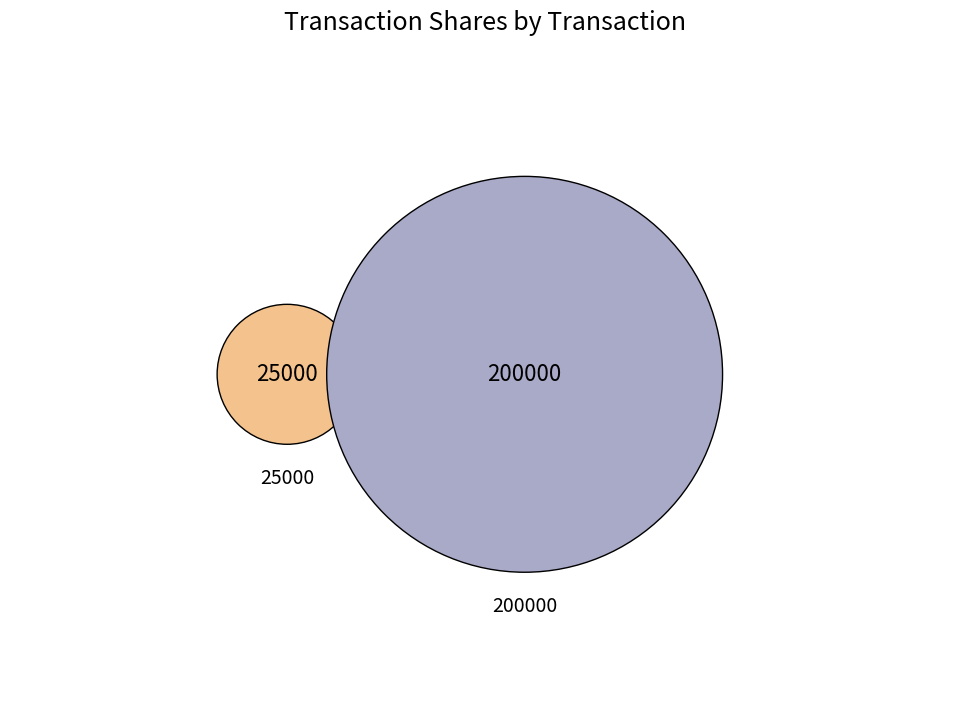

How many segments does this pie chart have?

2